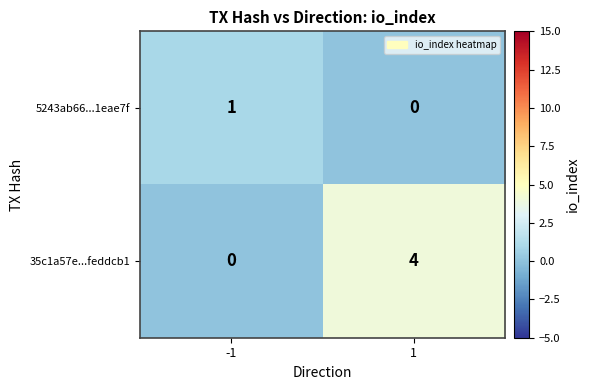

What is the total value across all series at 1?

4